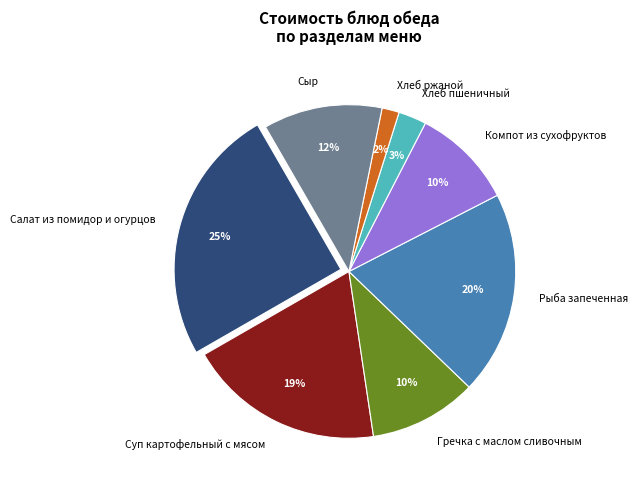

Does Сыр represent more than half of the total?

No